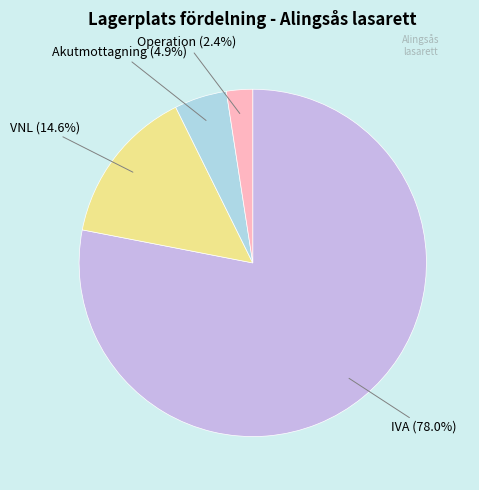

To the nearest percent, what is the difference between the largest and smallest slice percentages?

76%